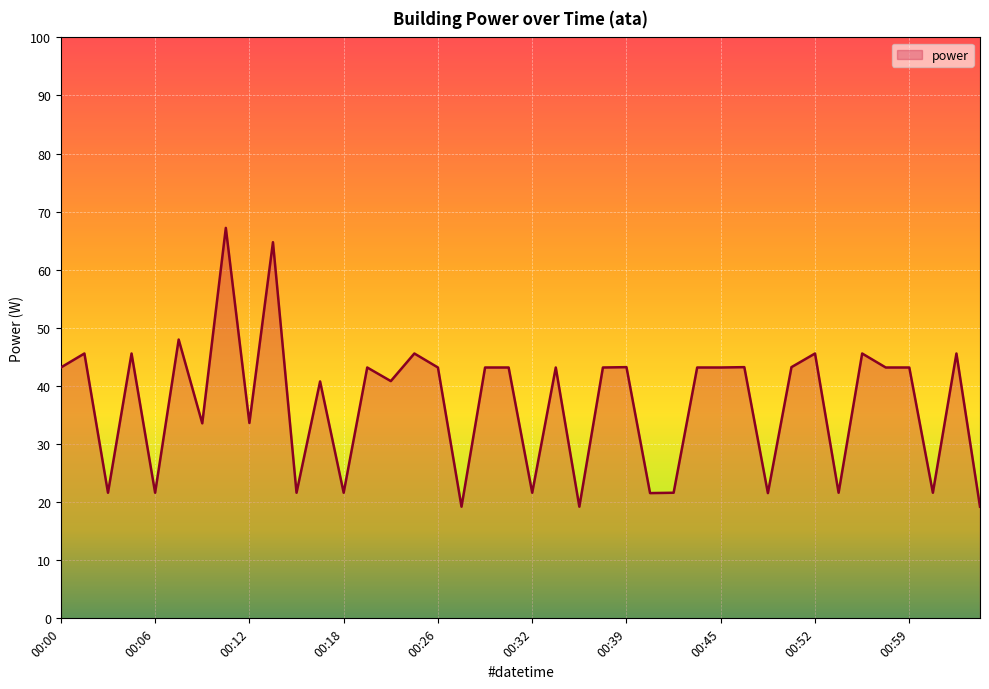

What is the difference between the maximum and minimum values?

48.0